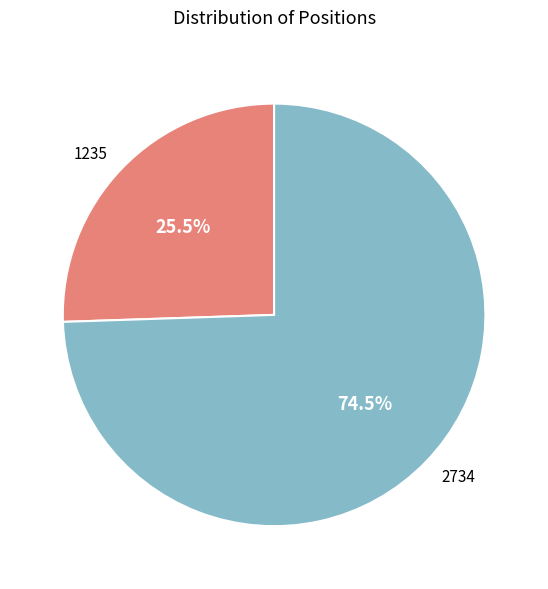

True or false: 1235 accounts for 31% of the total.

False